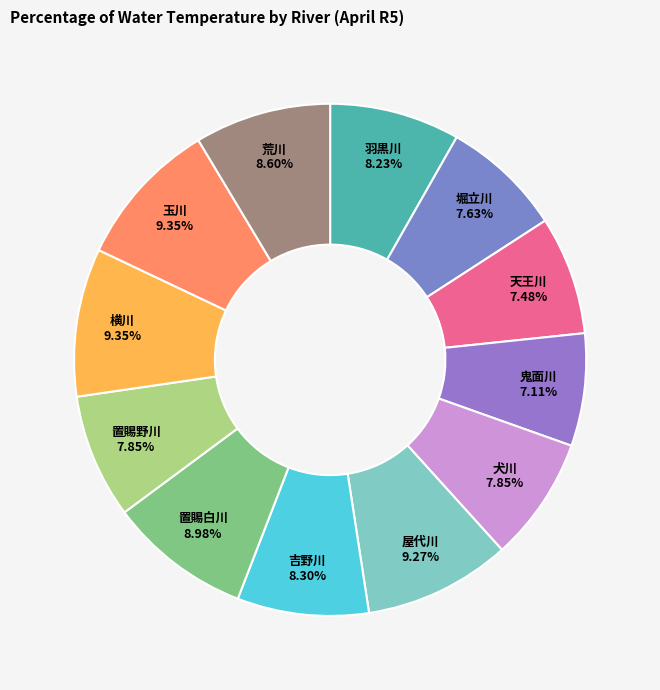

How many segments does this pie chart have?

12